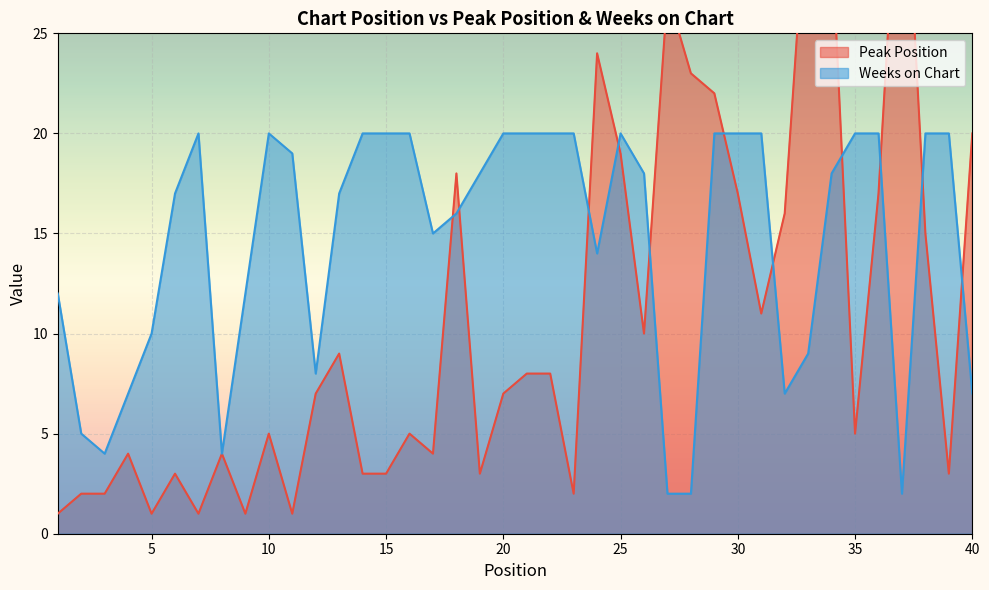

What is the average value of the Peak Position series?

11